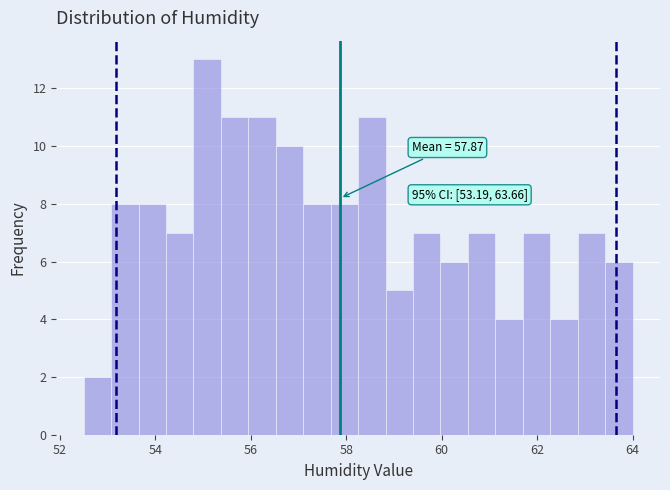

Around what value on the x-axis is the tallest bar? Give the approximate position of its centre, as read against the axis.

55.0